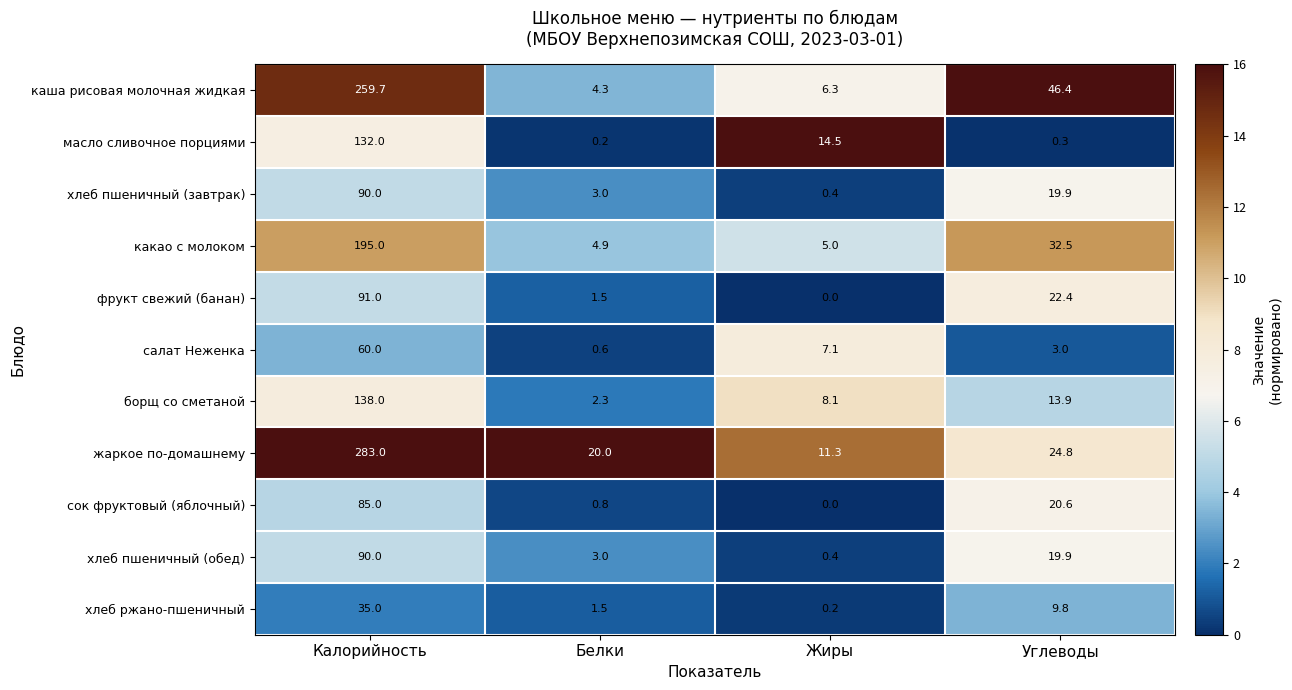

List the labels in order of масло сливочное порциями value, largest first.

Калорийность, Жиры, Углеводы, Белки